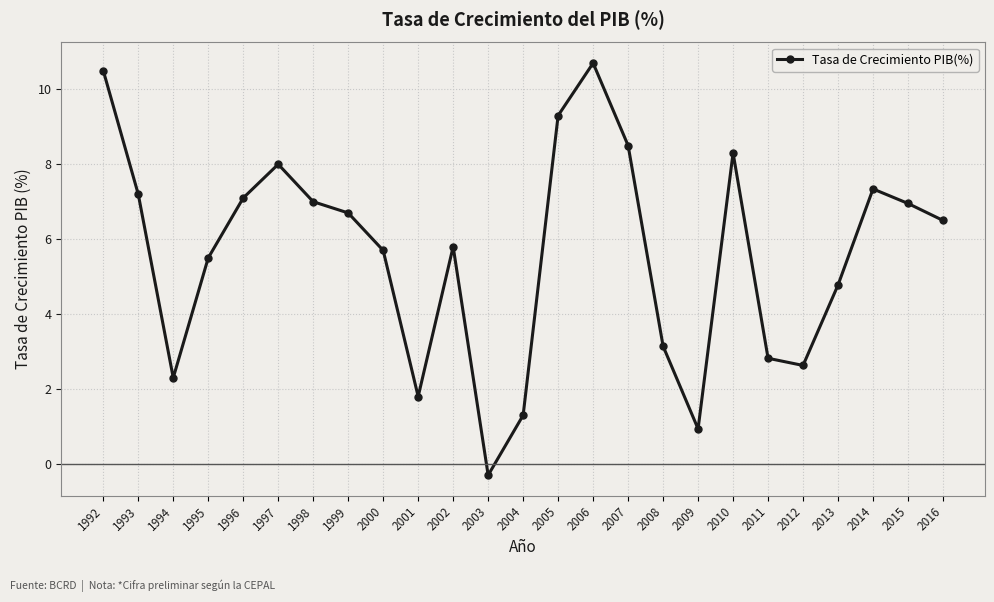

Between 1993 and 2010, which is larger?

2010